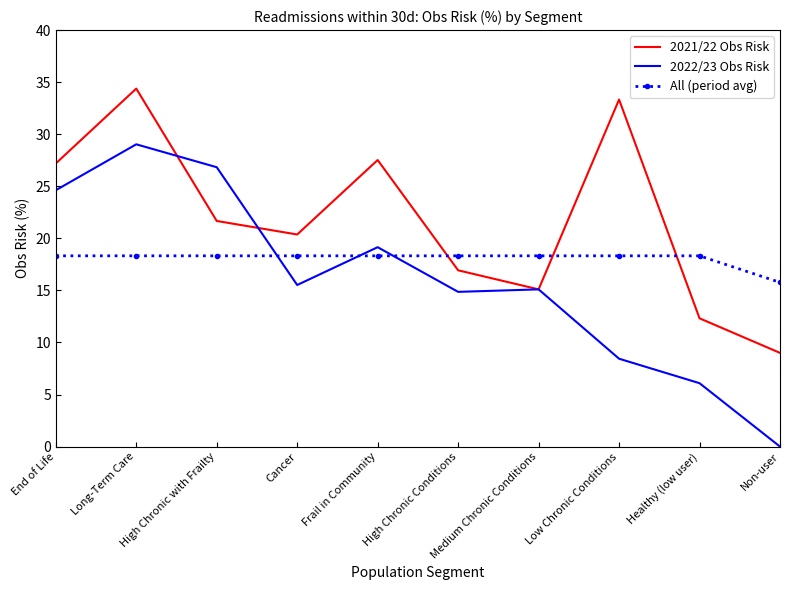

Which series has the largest range (max minus min)?

2022/23 Obs Risk